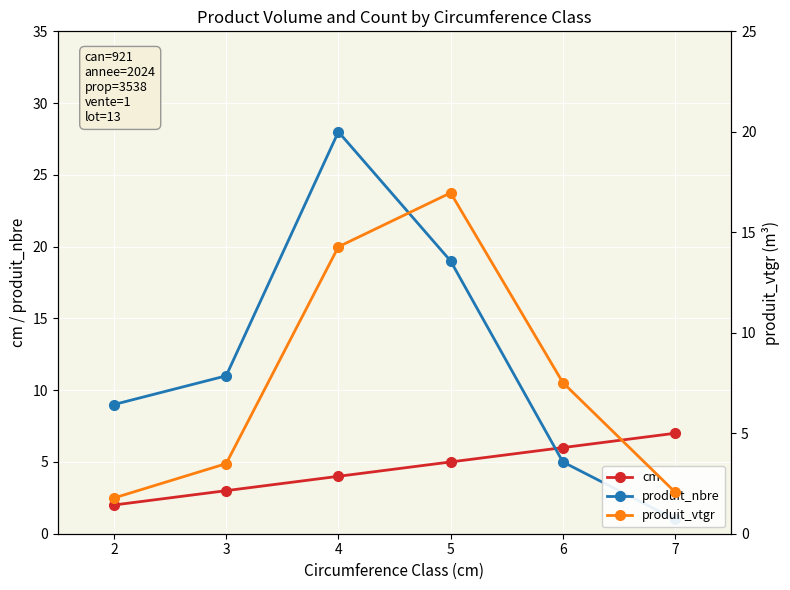

What is the difference between the maximum and minimum values in the produit_vtgr series?

15.2